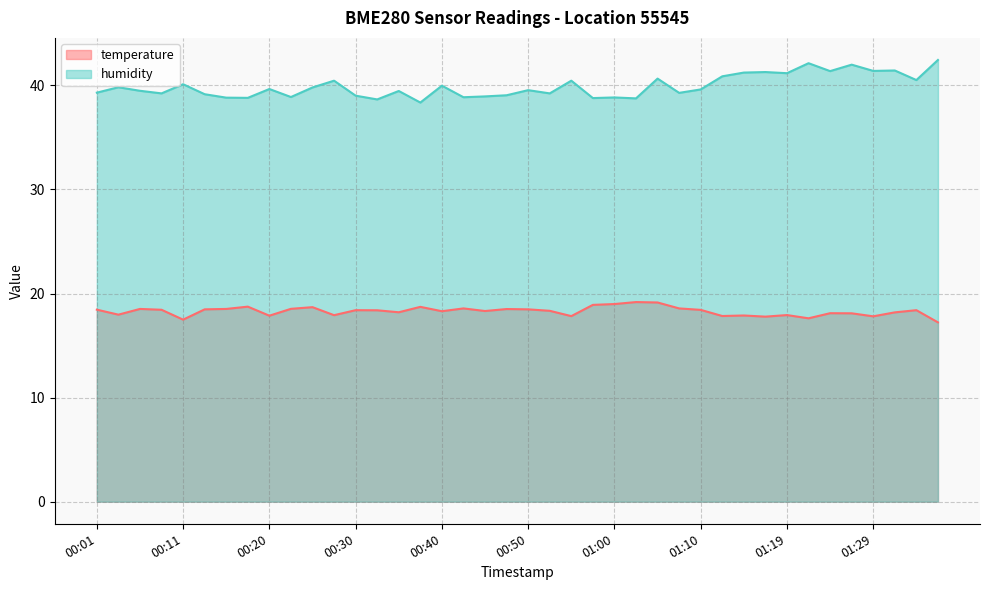

Reading left to right, what are all the values shown in this chart?

temperature: 00:01=18.4	00:03=18.0	00:06=18.5	00:08=18.4	00:11=17.5	00:13=18.5	00:15=18.5	00:18=18.7	00:20=17.9	00:23=18.5	00:25=18.7	00:28=17.9	00:30=18.4	00:33=18.4	00:35=18.2	00:38=18.7	00:40=18.3	00:42=18.6	00:45=18.3	00:47=18.5	00:50=18.5	00:52=18.3	00:55=17.8	00:57=18.9	01:00=19.0	01:02=19.2	01:05=19.1	01:07=18.6	01:10=18.4	01:12=17.8	01:14=17.9	01:17=17.8	01:19=17.9	01:22=17.6	01:24=18.1	01:27=18.1	01:29=17.8	01:32=18.2	01:34=18.4	01:37=17.2
humidity: 00:01=39.3	00:03=39.8	00:06=39.5	00:08=39.2	00:11=40.1	00:13=39.1	00:15=38.8	00:18=38.8	00:20=39.6	00:23=38.9	00:25=39.8	00:28=40.5	00:30=39.0	00:33=38.6	00:35=39.5	00:38=38.4	00:40=40.0	00:42=38.9	00:45=38.9	00:47=39.0	00:50=39.5	00:52=39.2	00:55=40.5	00:57=38.8	01:00=38.8	01:02=38.8	01:05=40.6	01:07=39.3	01:10=39.6	01:12=40.9	01:14=41.2	01:17=41.3	01:19=41.2	01:22=42.1	01:24=41.4	01:27=42.0	01:29=41.4	01:32=41.4	01:34=40.5	01:37=42.4